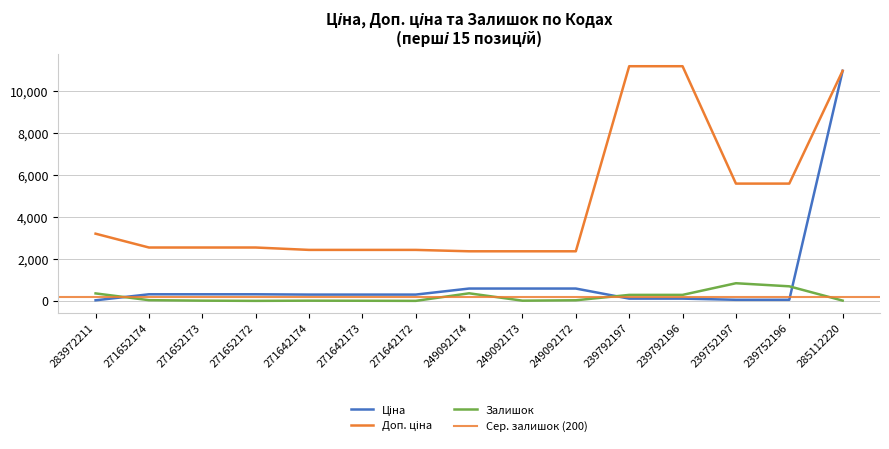

The Ціна series shows 59.6 at 239792197. True or false?

False